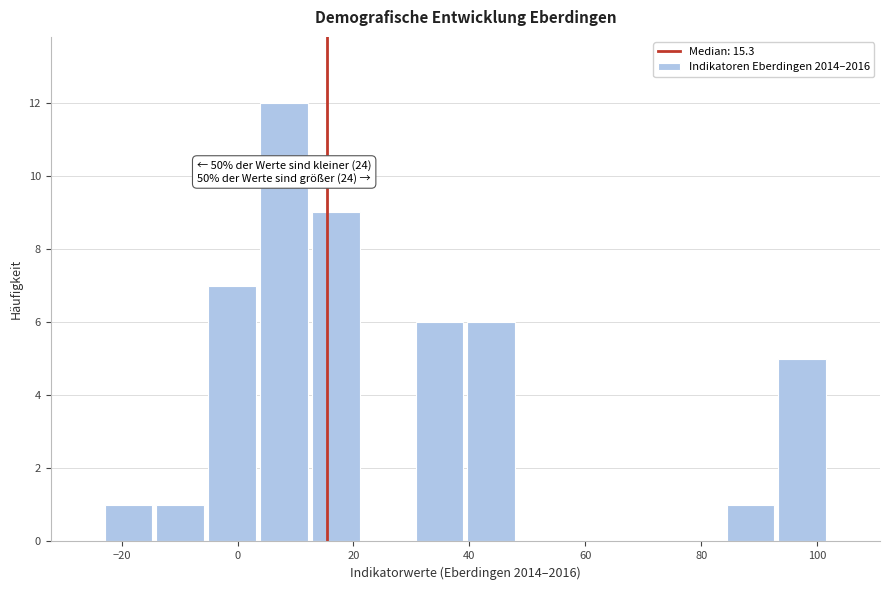

Which range on the x-axis has the tallest bar?

4 to 12